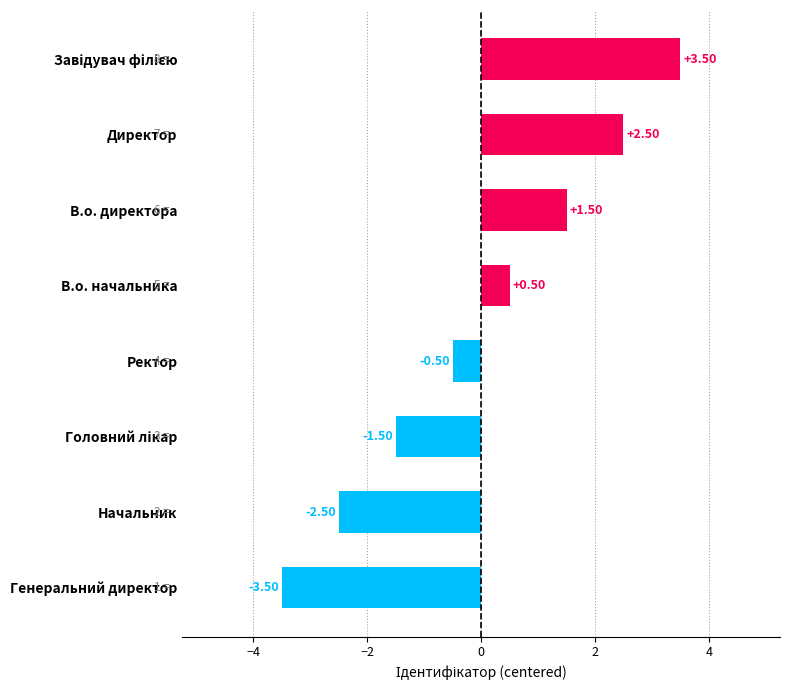

Count the number of data series in this chart.

1